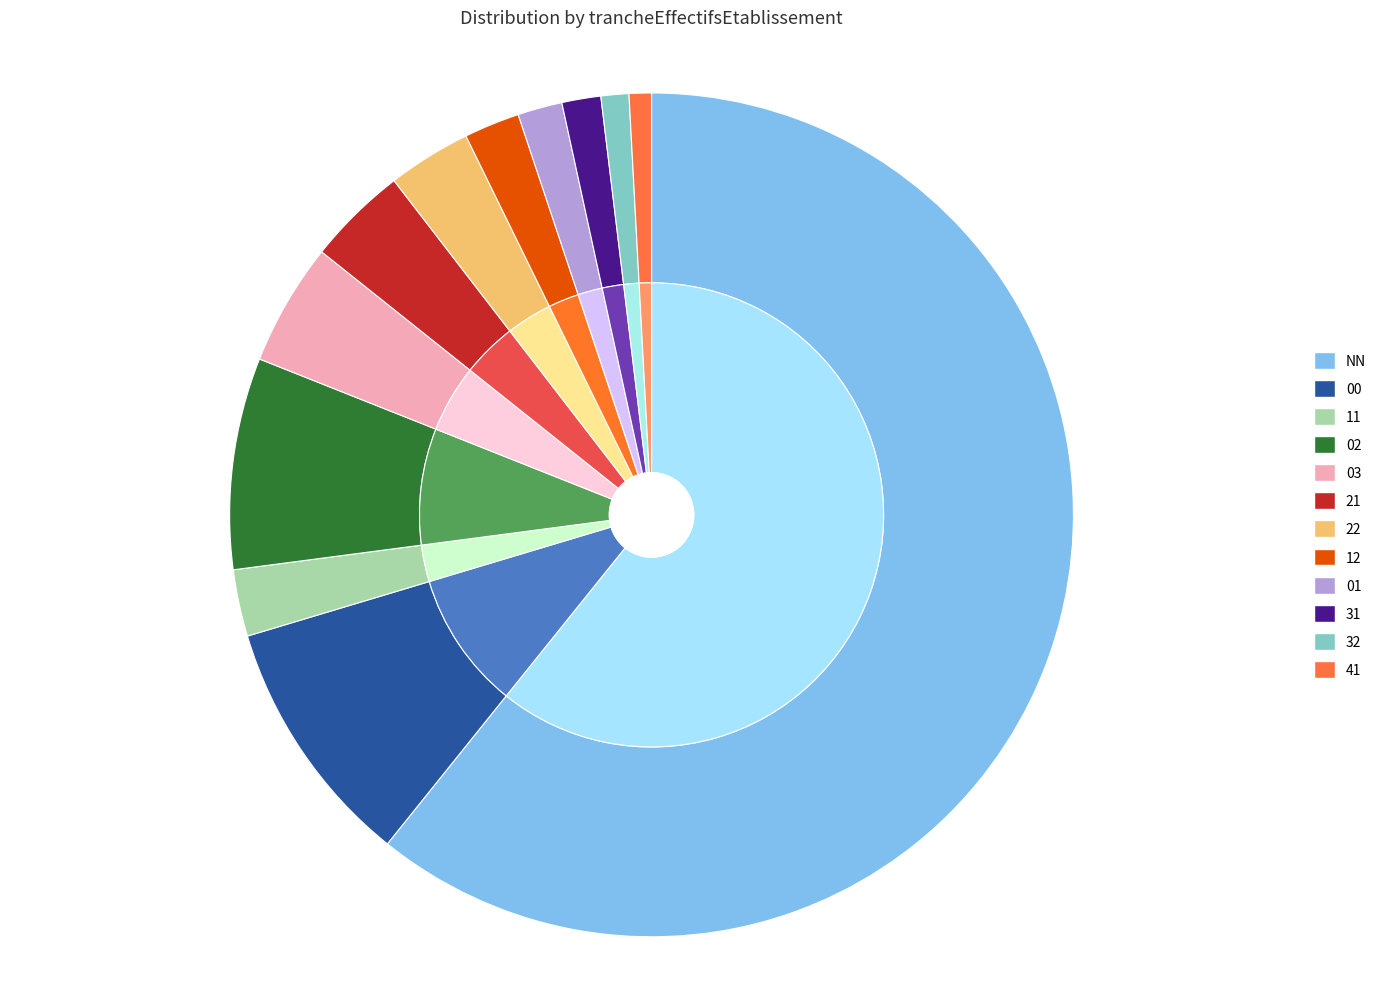

Which category has the smallest portion of the pie?

41